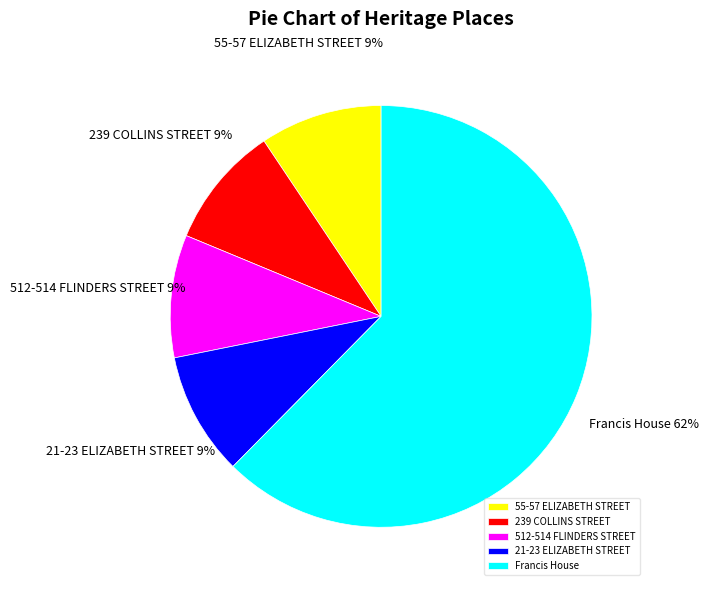

Count the number of slices in the pie.

5